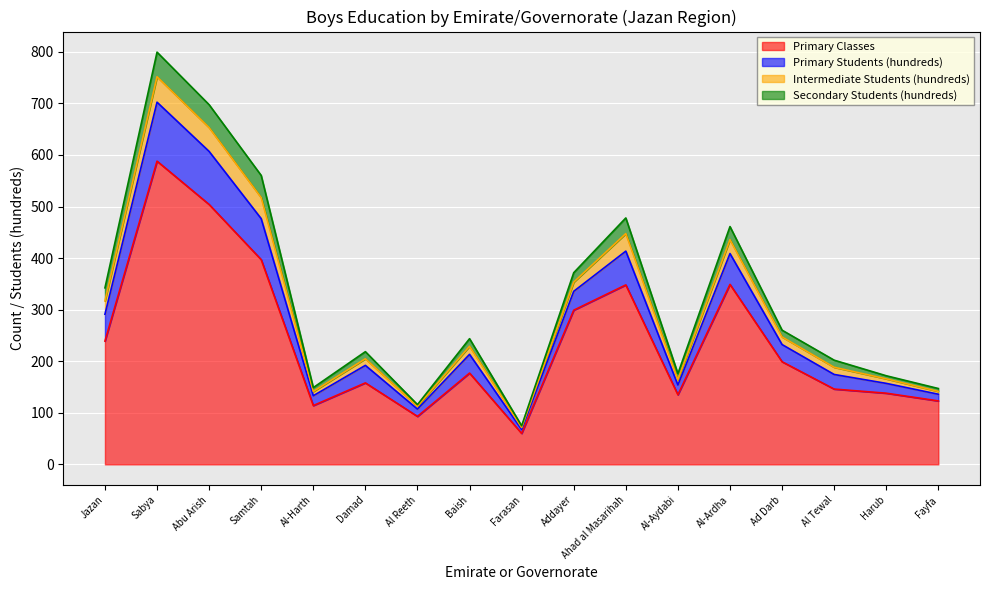

What is the total value across all series at Addayer?

371.7